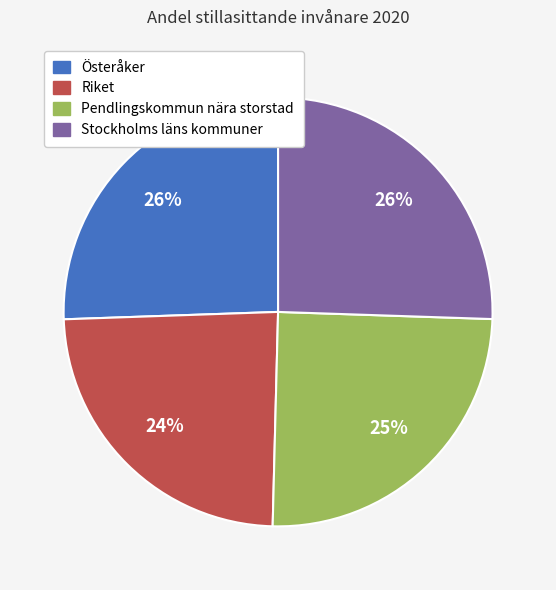

To the nearest percent, what is the difference between the largest and smallest slice percentages?

2%